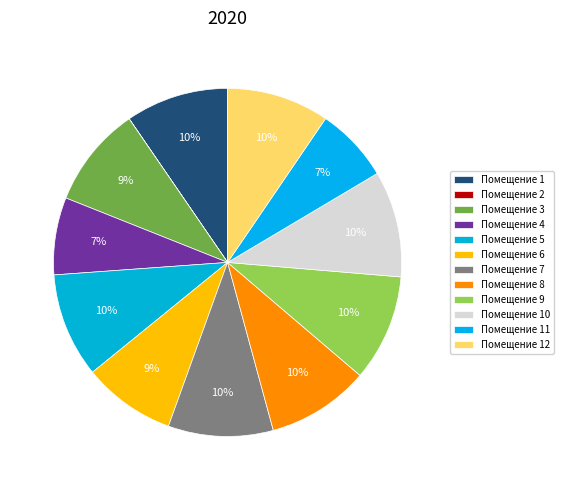

What is the smallest slice in the pie chart?

2